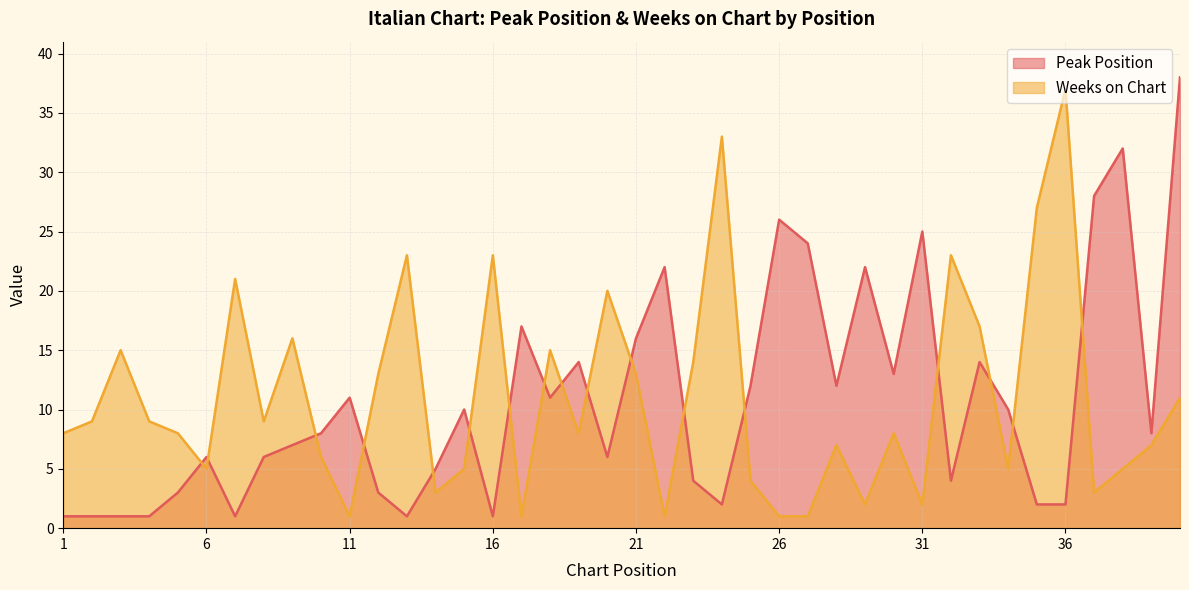

How many interior local valleys does the Peak Position series have?

10